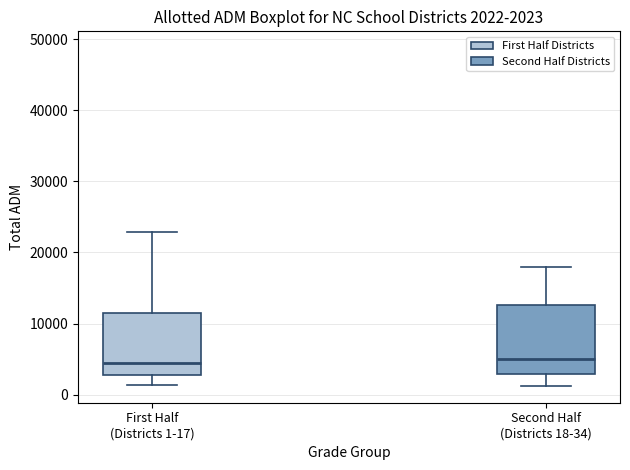

Comparing the boxes themselves (not the whiskers), which one is the tallest?

Second Half (Districts 18-34)